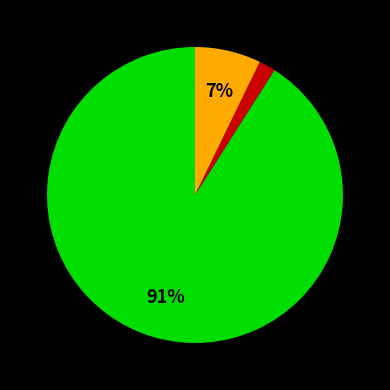

Is there any slice that represents more than half of the pie?

Yes